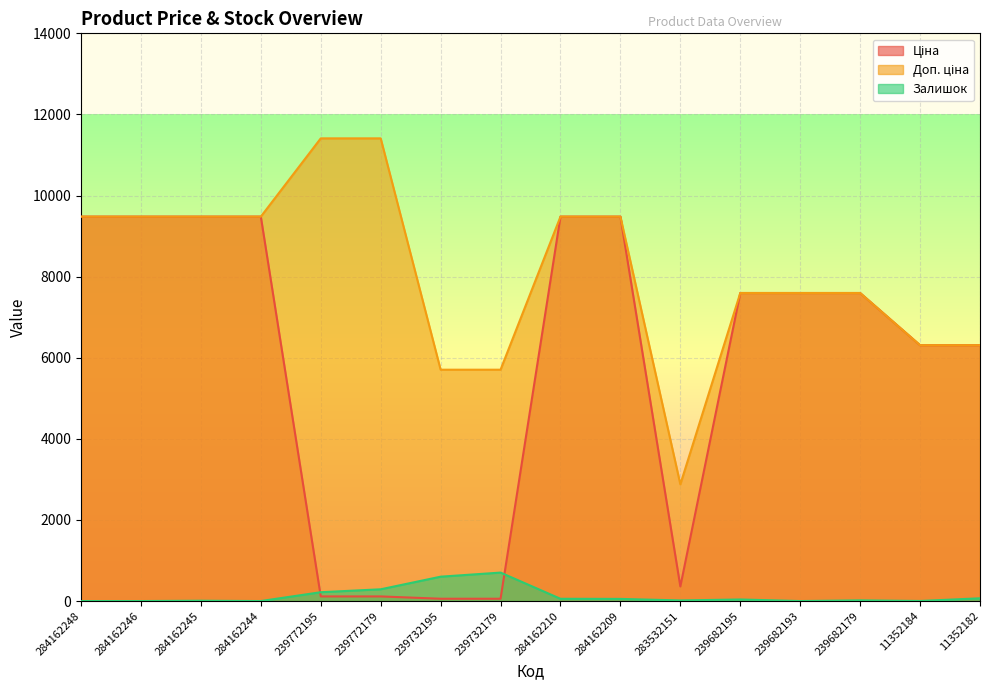

What is the approximate value of Ціна at 283532151?

359.9